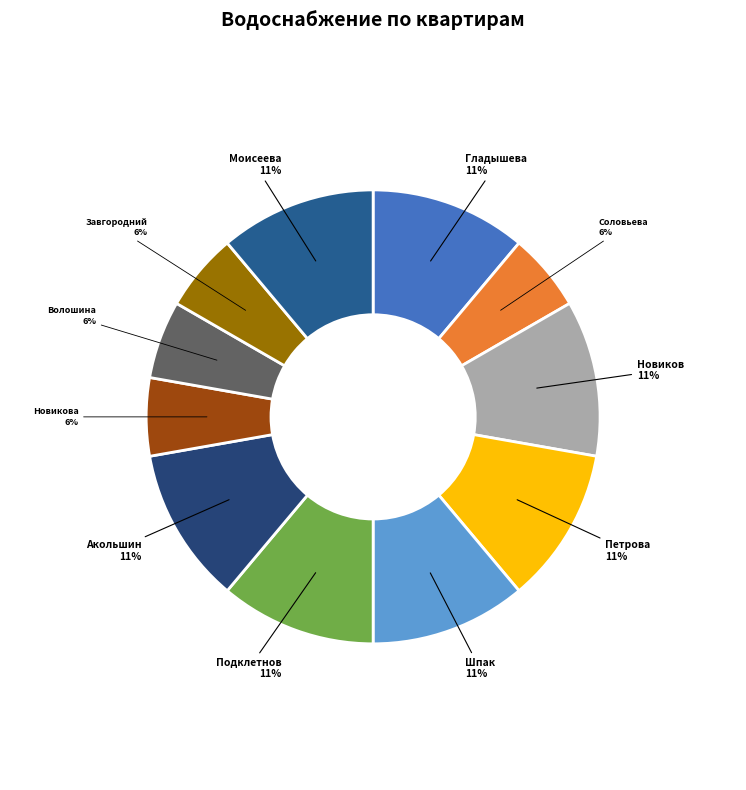

To the nearest percent, what is the average slice percentage?

9%